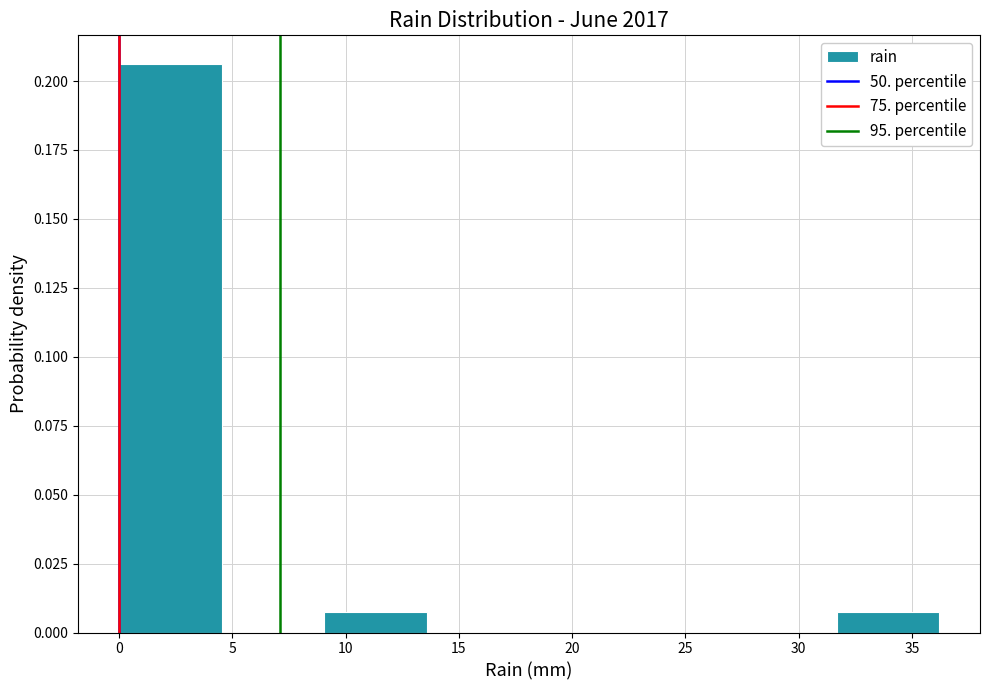

Reading left to right, transcribe this chart: for each bar, give the range it covers on the x-axis and its height. Neither the bar edges nor the heights are printed on the chart, so give them approximately, as read against the axes.

0.0 to 4.5: 0.205
4.5 to 9.0: 0
9.0 to 13.5: 0.005
13.5 to 18.0: 0
18.0 to 22.5: 0
22.5 to 27.0: 0
27.0 to 31.5: 0
31.5 to 36.0: 0.005